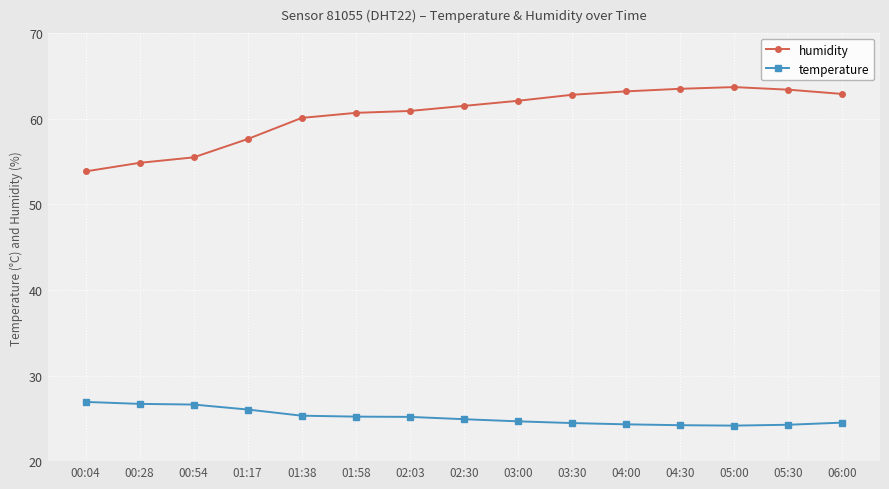

True or false: temperature has a value of 24.6 at 03:00.

True